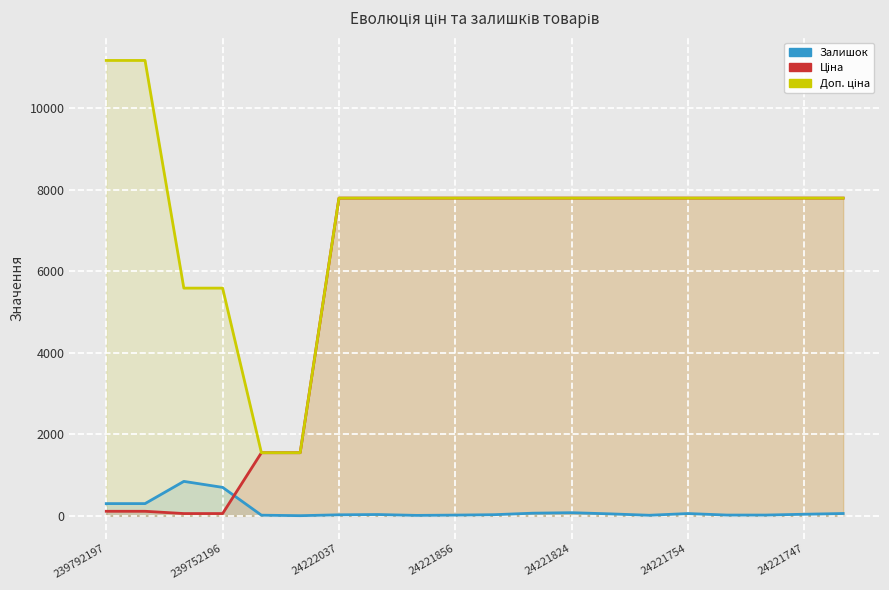

At which label does Залишок first exceed 39?

239792197